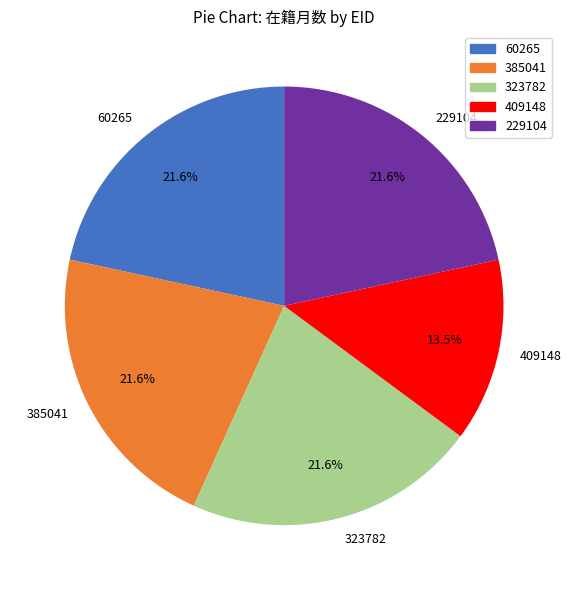

To the nearest percent, what is the average slice percentage?

20%